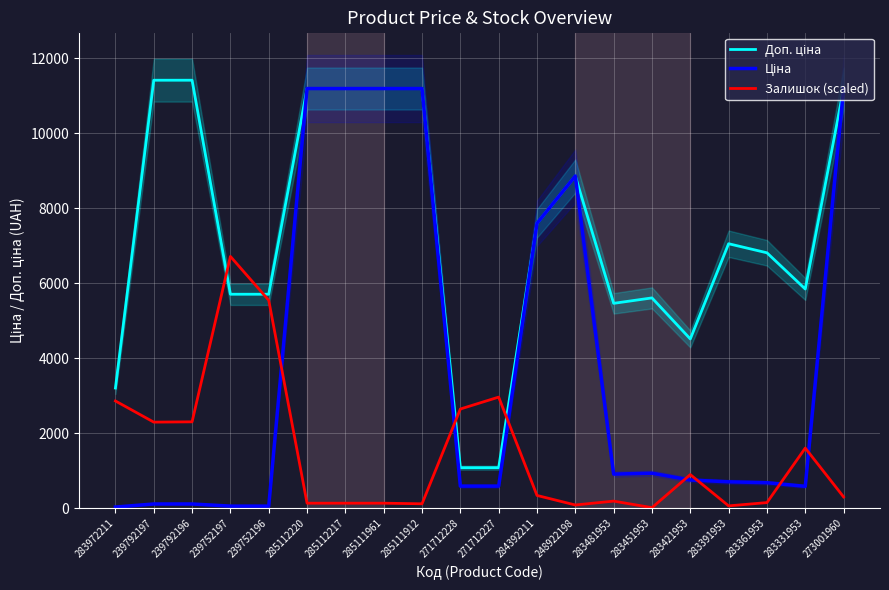

What is the label of the 5th point from the left?

239752196